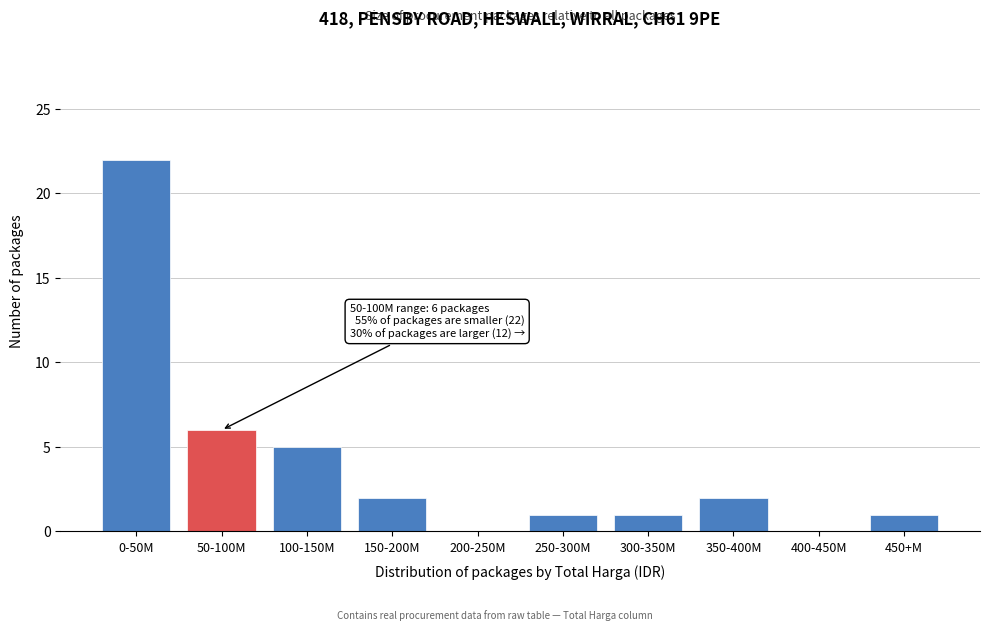

Reading right to left, extract all data points from this chart.

450+M=1	400-450M=0	350-400M=2	300-350M=1	250-300M=1	200-250M=0	150-200M=2	100-150M=5	50-100M=6	0-50M=22